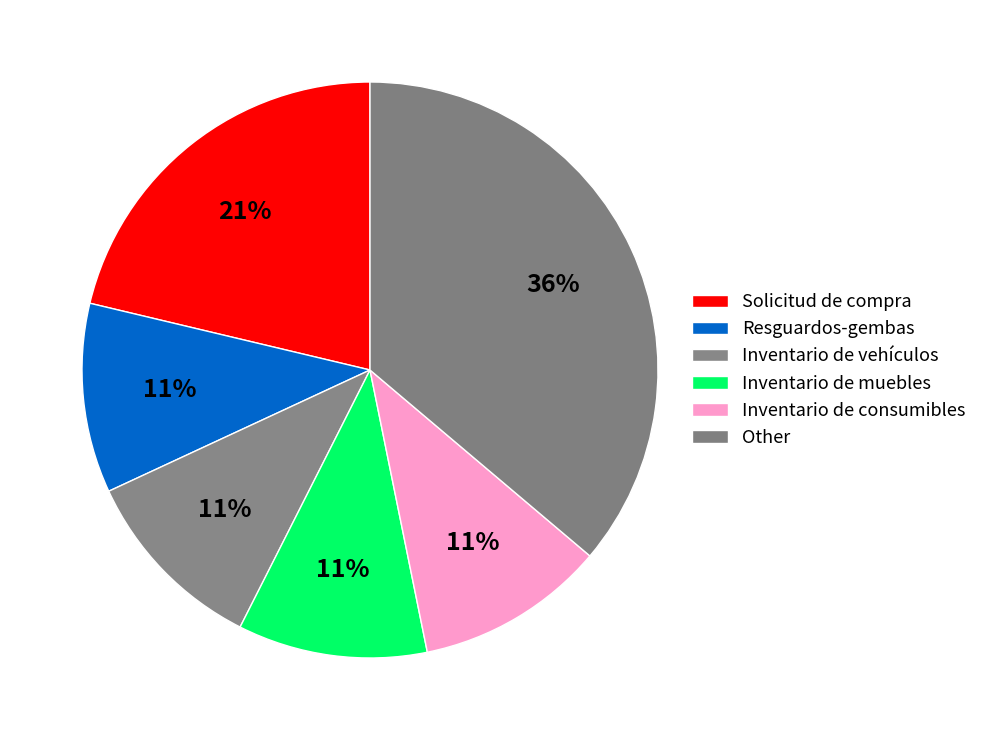

How many slices are in this pie chart?

6